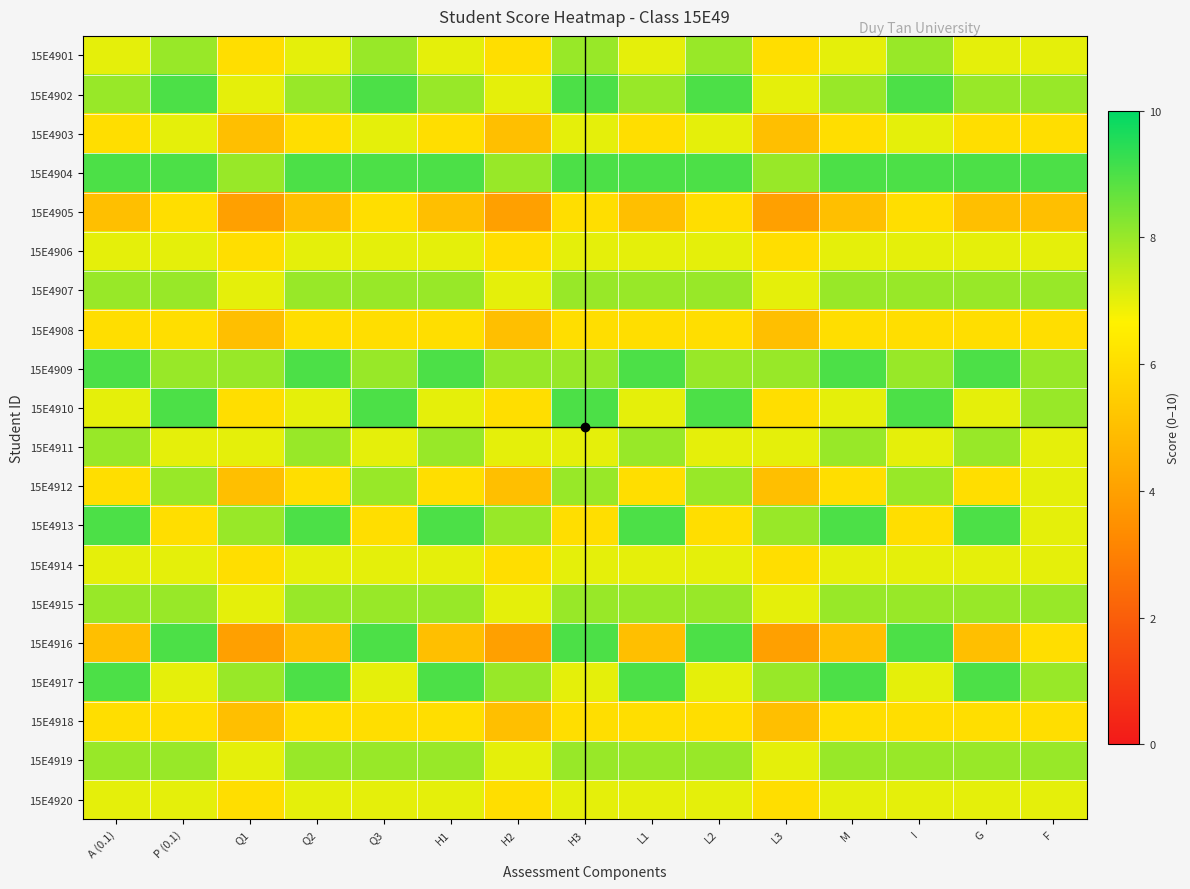

Between I and L2, which is larger?

I